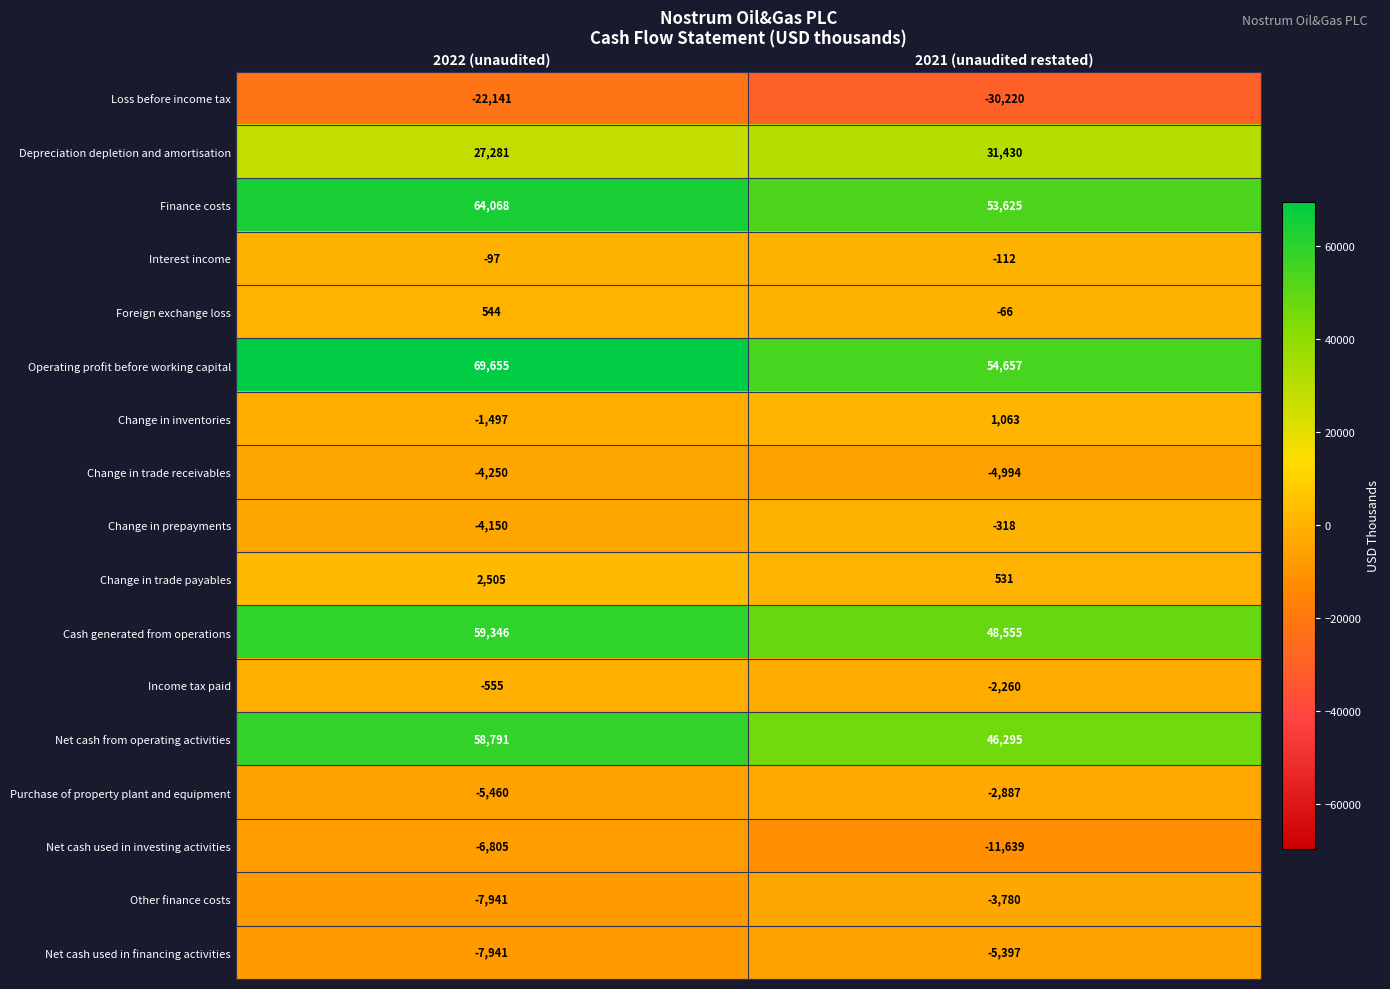

Which category has the lowest value across all series?

2021 (unaudited restated)